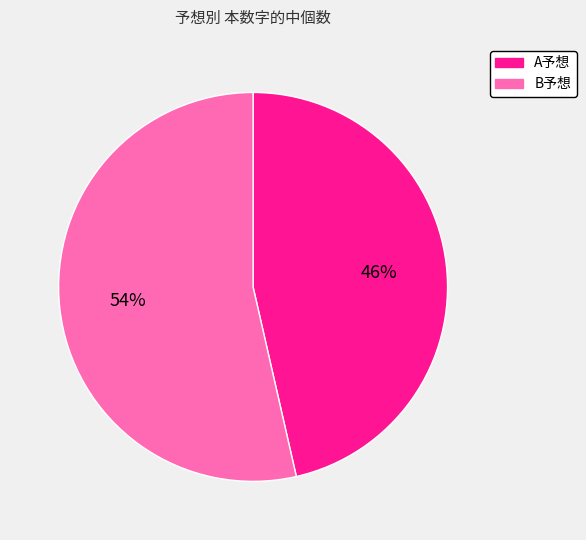

Does B予想 represent more than half of the total?

Yes